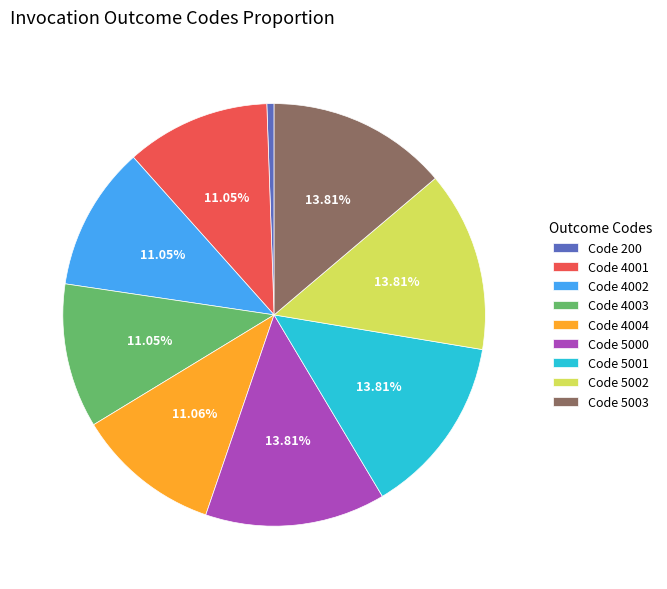

Is there any slice that represents more than half of the pie?

No